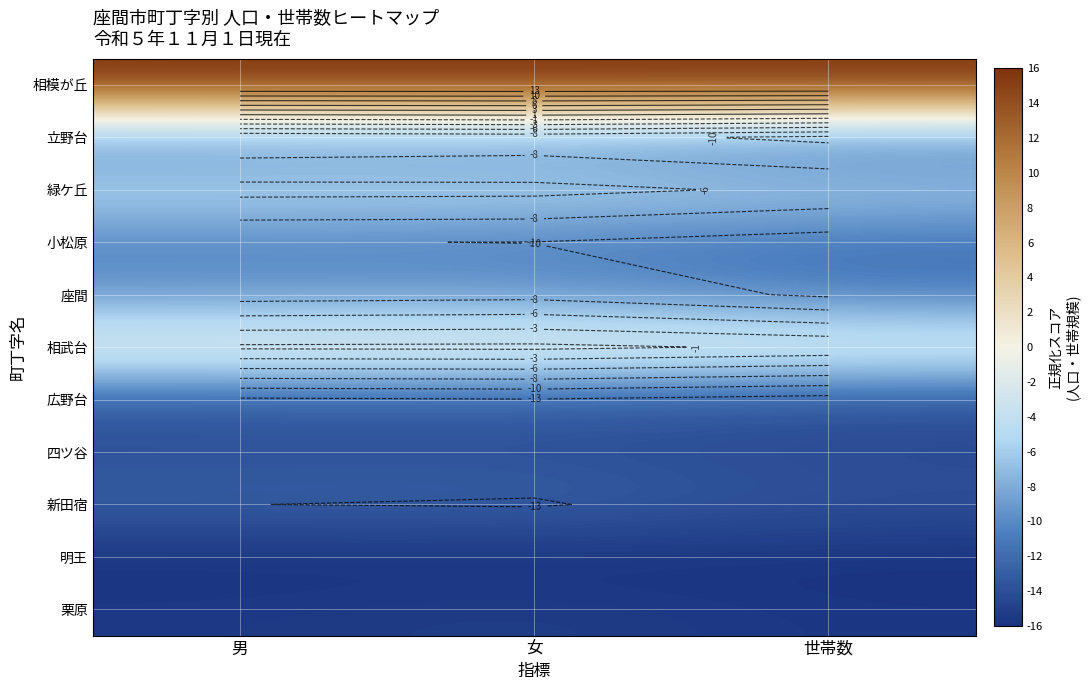

Is the value of 相武台 at 世帯数 greater than the value of 相模が丘 at 男?

No